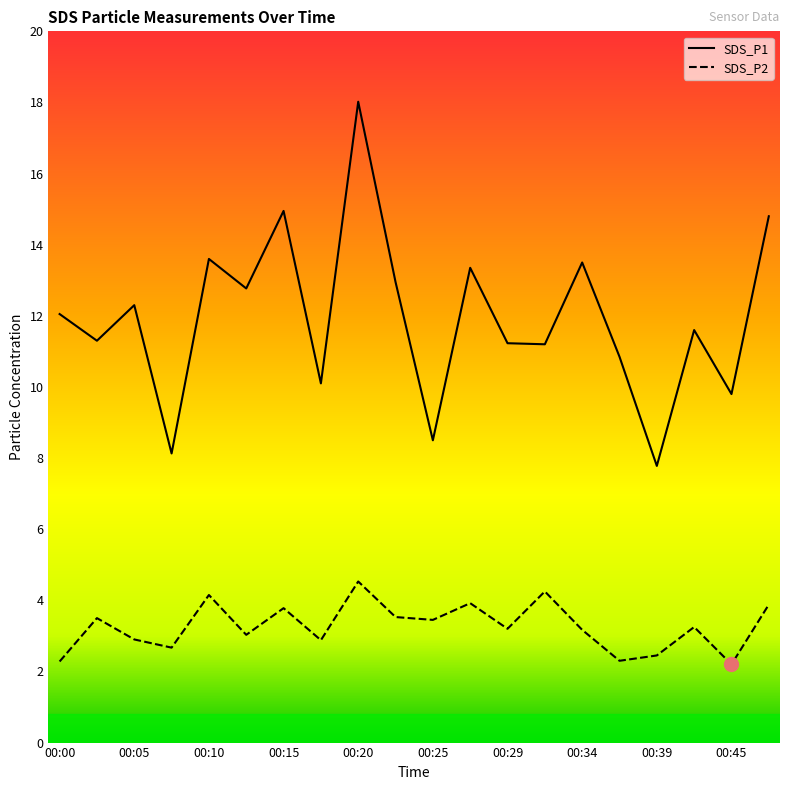

Rank the series by their average value, from lowest to highest.

SDS_P2, SDS_P1